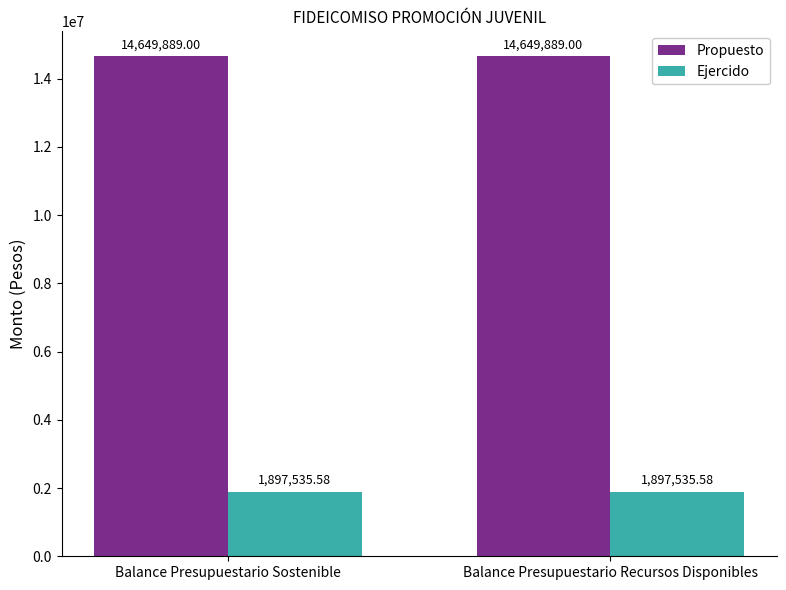

What position from the right is Balance Presupuestario Sostenible?

2